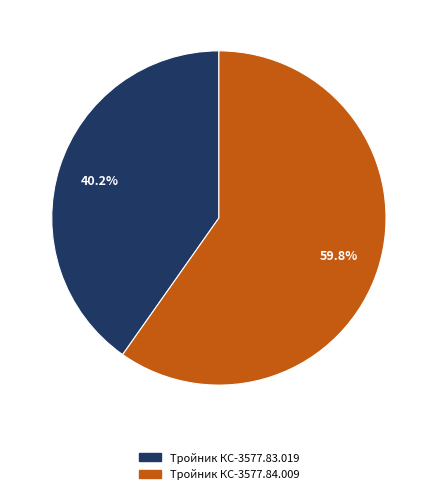

What portion of the pie excludes Тройник КС-3577.83.019?

59.8%